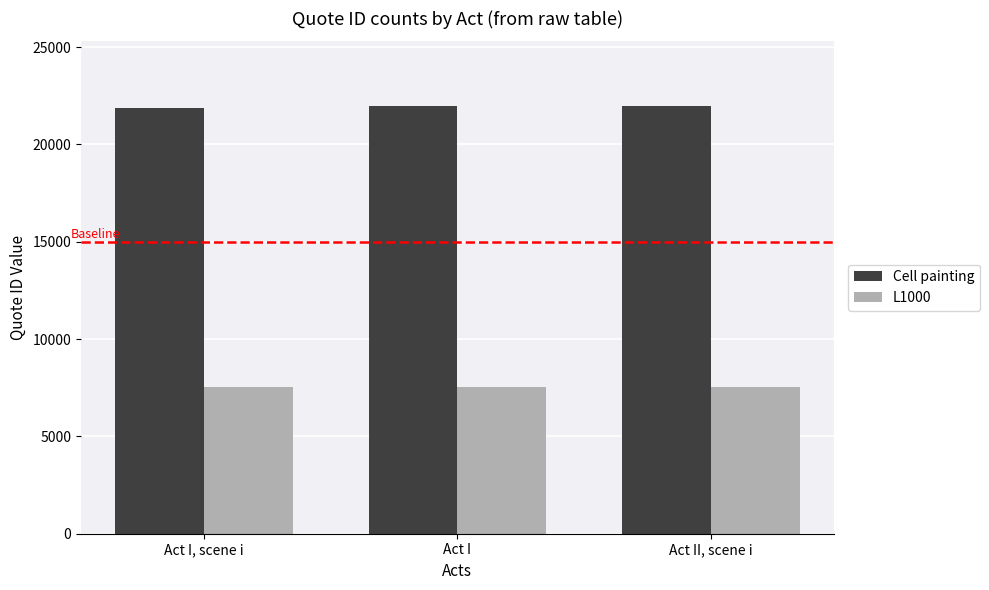

What is the label of the 2nd bar from the right?

Act I